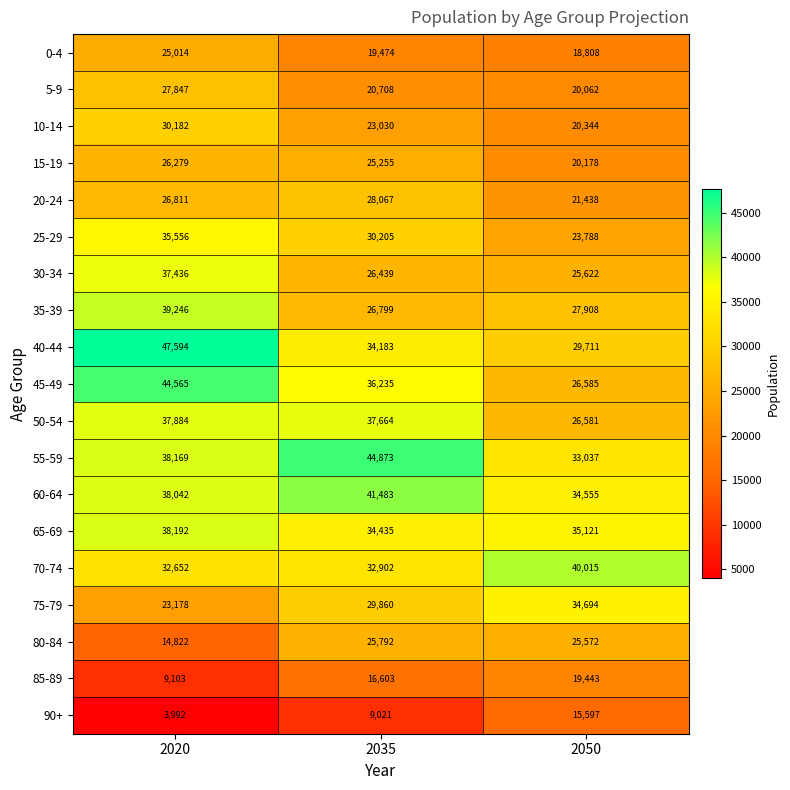

What is the difference between the highest and lowest values at 2035?

35852